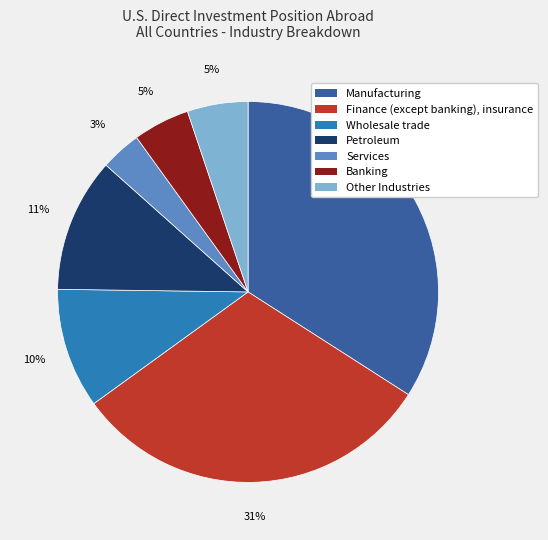

Which slice is the largest?

Manufacturing